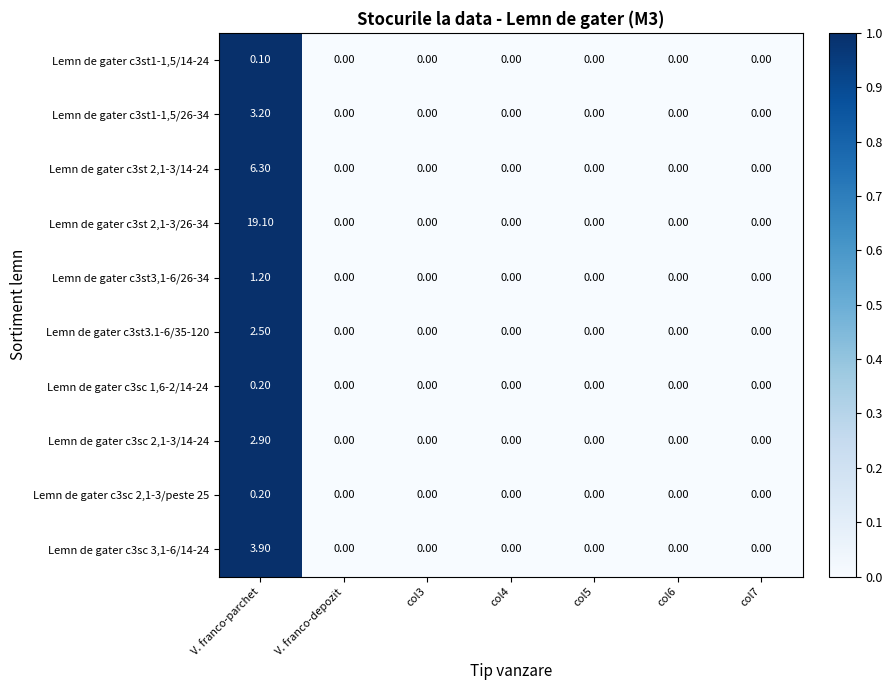

What is the difference between the maximum and minimum values in the Lemn de gater c3st 2,1-3/14-24 series?

6.3